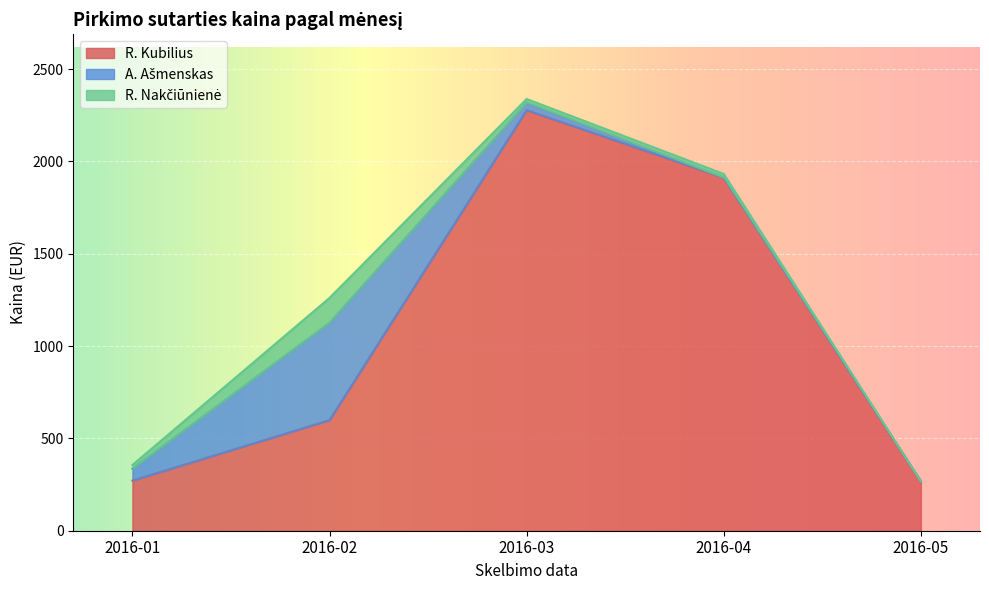

The value of R. Kubilius at 2016-04 is 900.6. True or false?

False